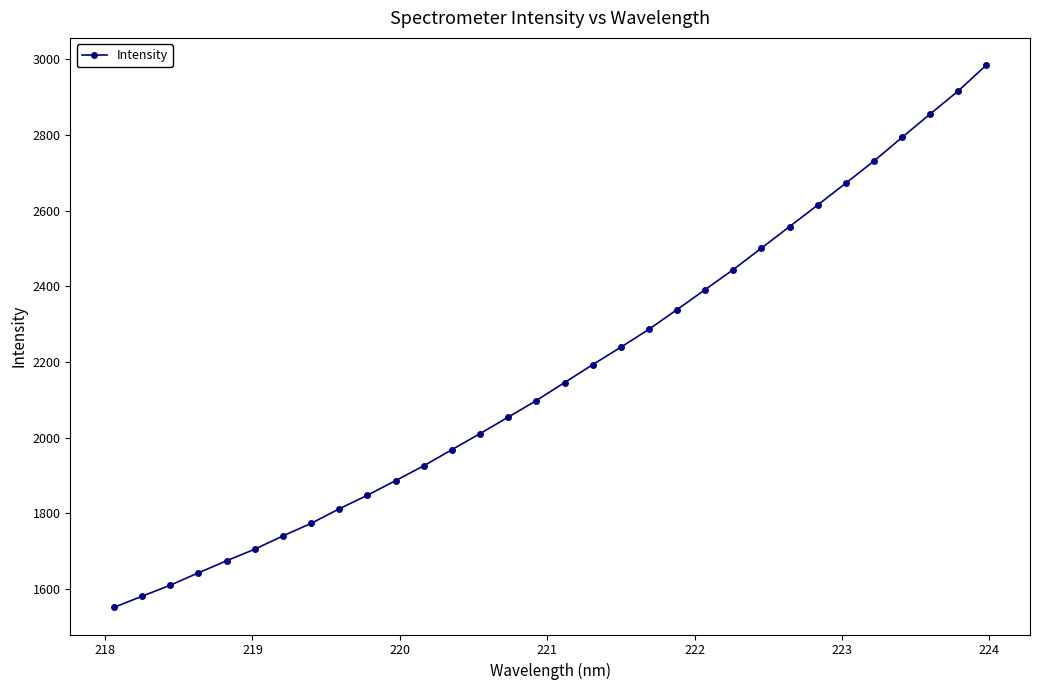

What is the value of the 24th point from the left?

2501.2